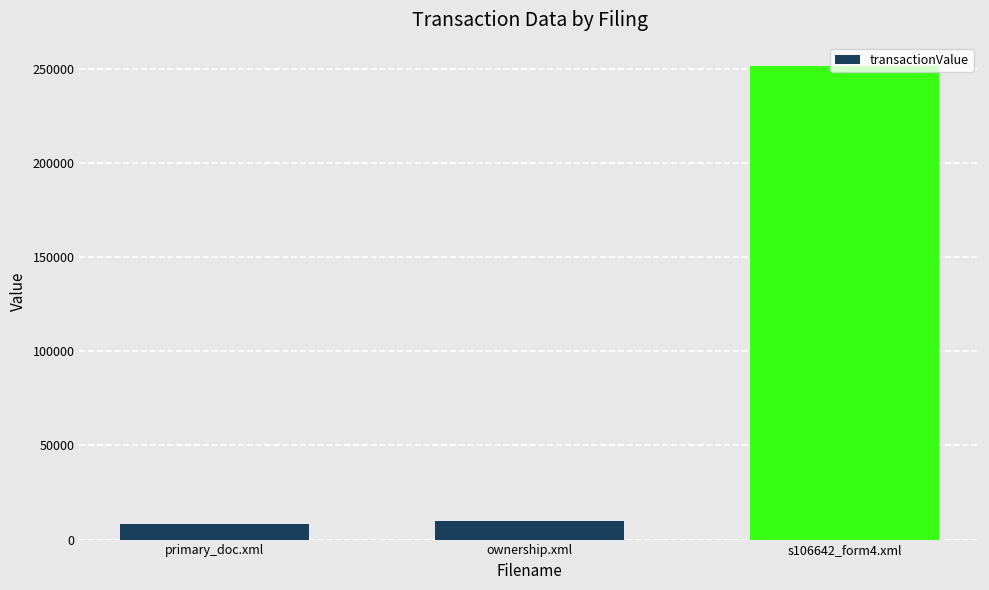

What is the approximate value at ownership.xml, to the nearest 50?

9950